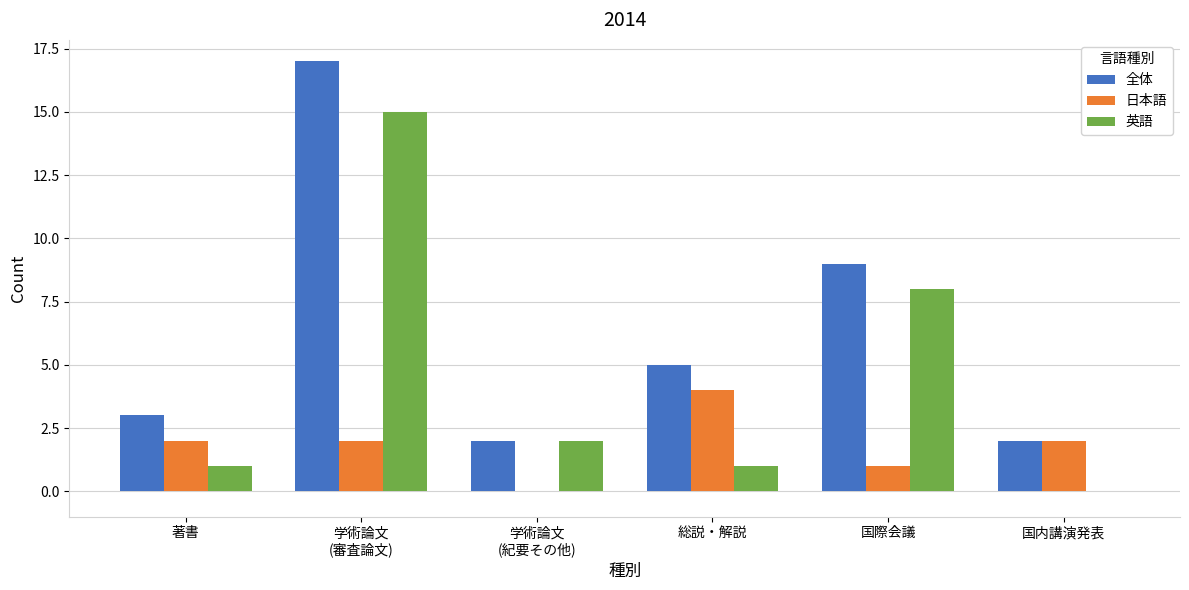

Which series has the largest total across all categories?

全体